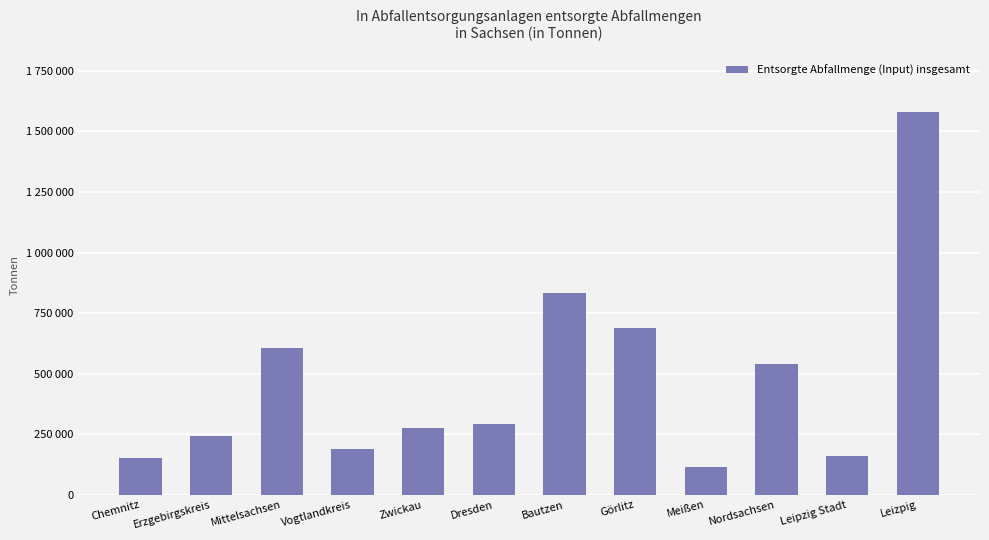

Does the chart contain any negative values?

No